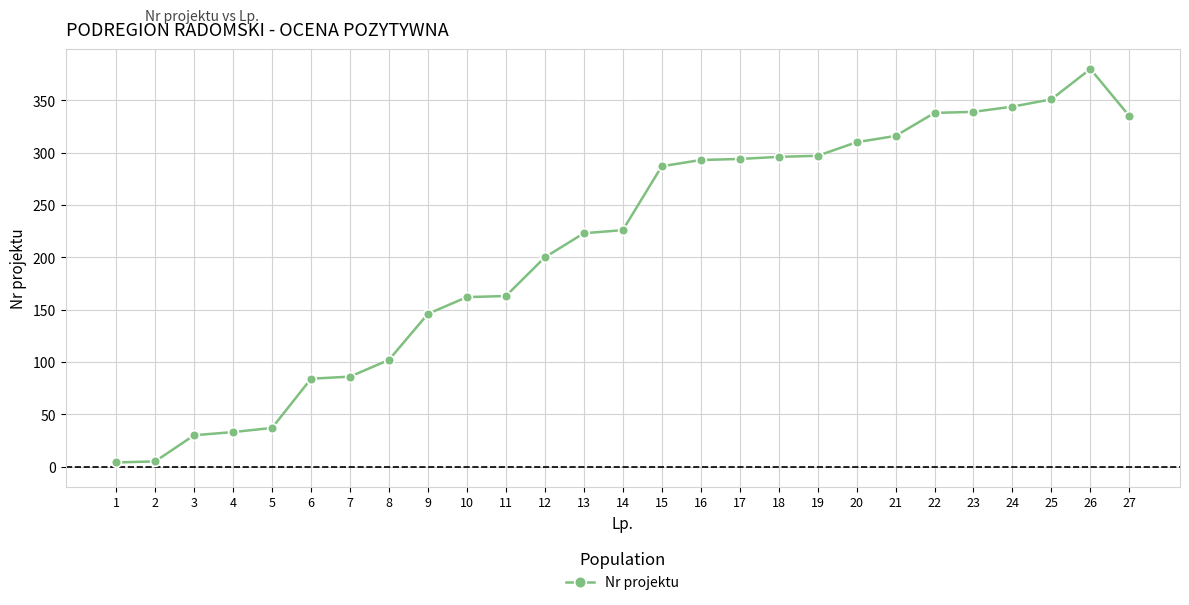

The value at 27 is 335. True or false?

True